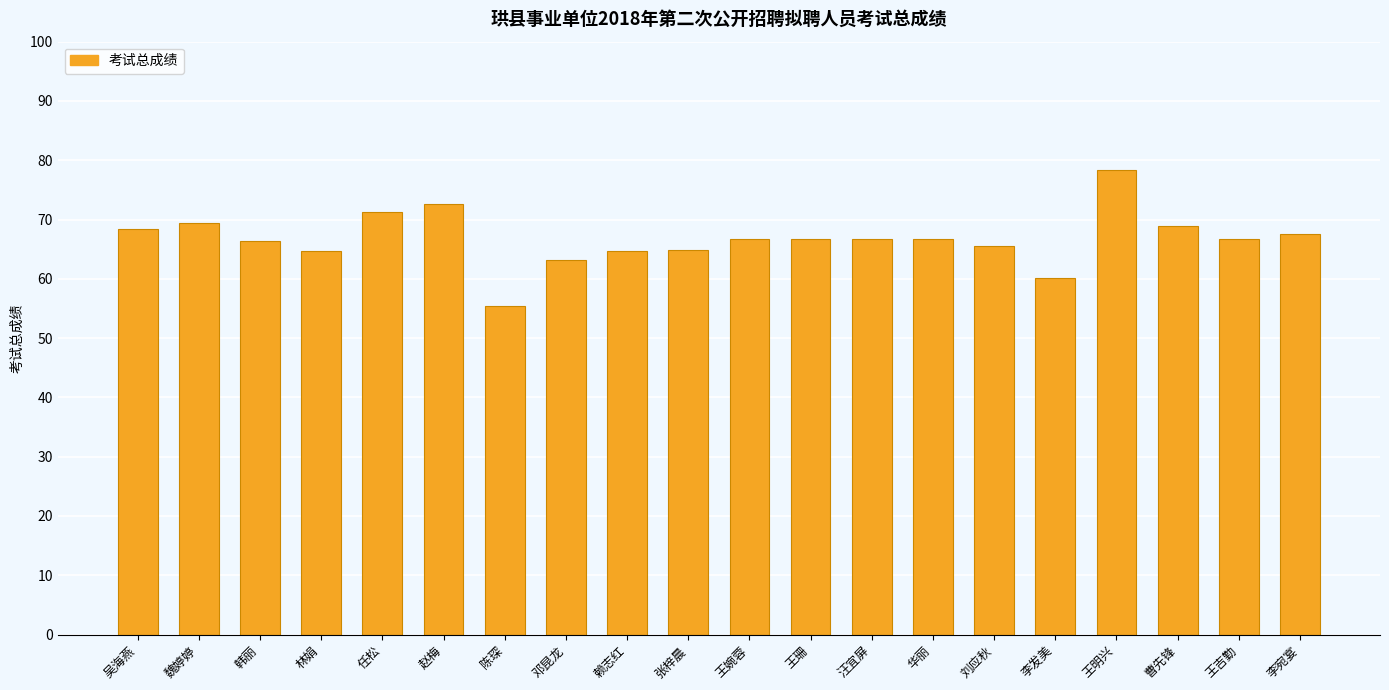

Read the value at 魏婷婷.

69.5